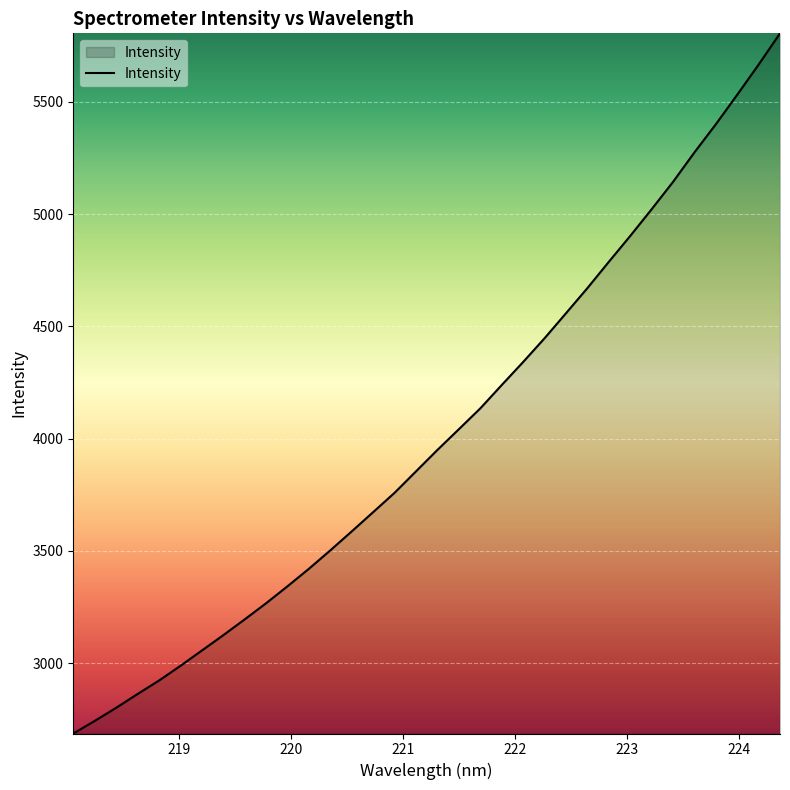

What is the minimum value shown in the chart?

2687.2